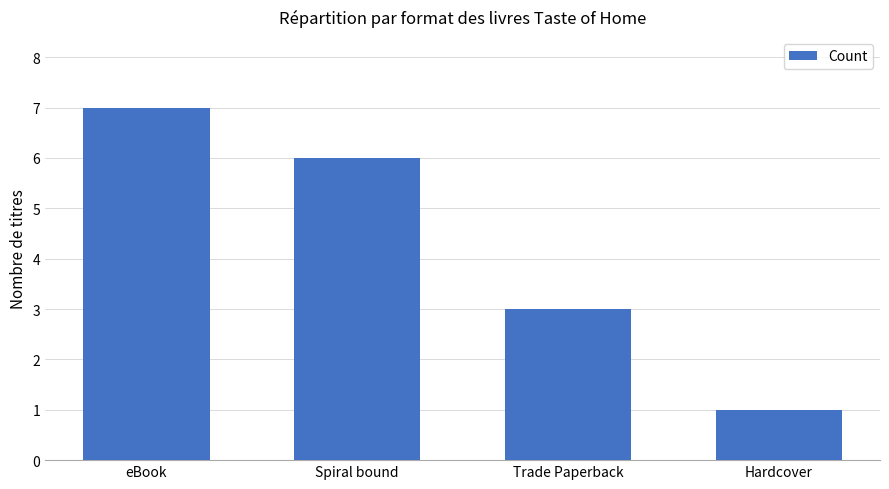

Approximately how many times larger is the value at eBook compared to Trade Paperback?

2.3